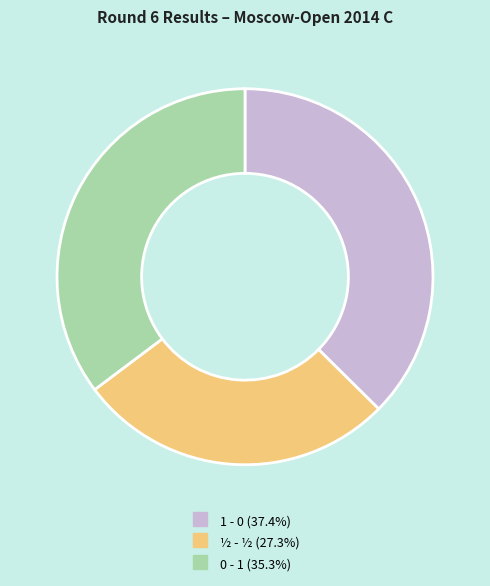

What is the ratio of the value at 0 - 1 to the value at 1 - 0?

0.9